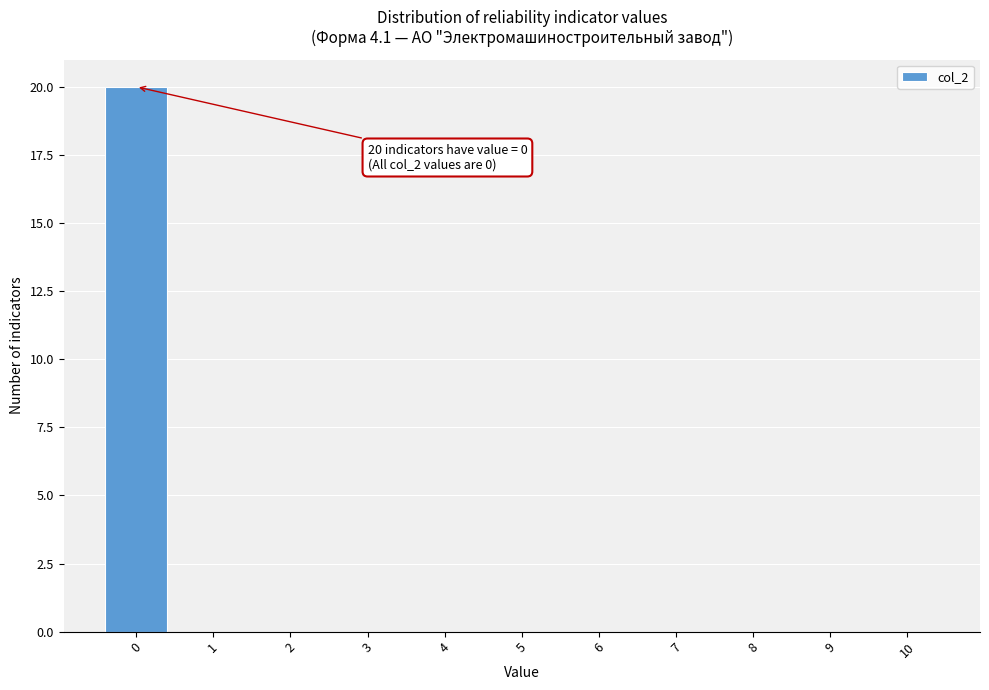

Reading left to right, extract all data points from this chart.

0=20	1=0	2=0	3=0	4=0	5=0	6=0	7=0	8=0	9=0	10=0